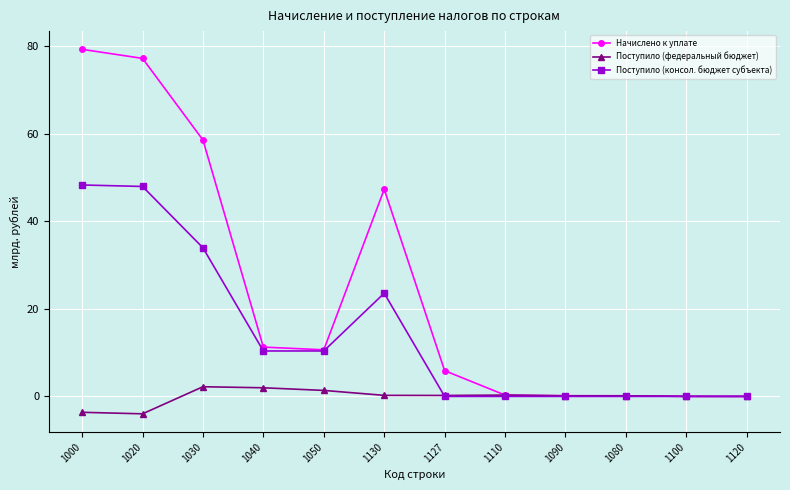

What is the lowest value of the Поступило (федеральный бюджет) series?

-4.0